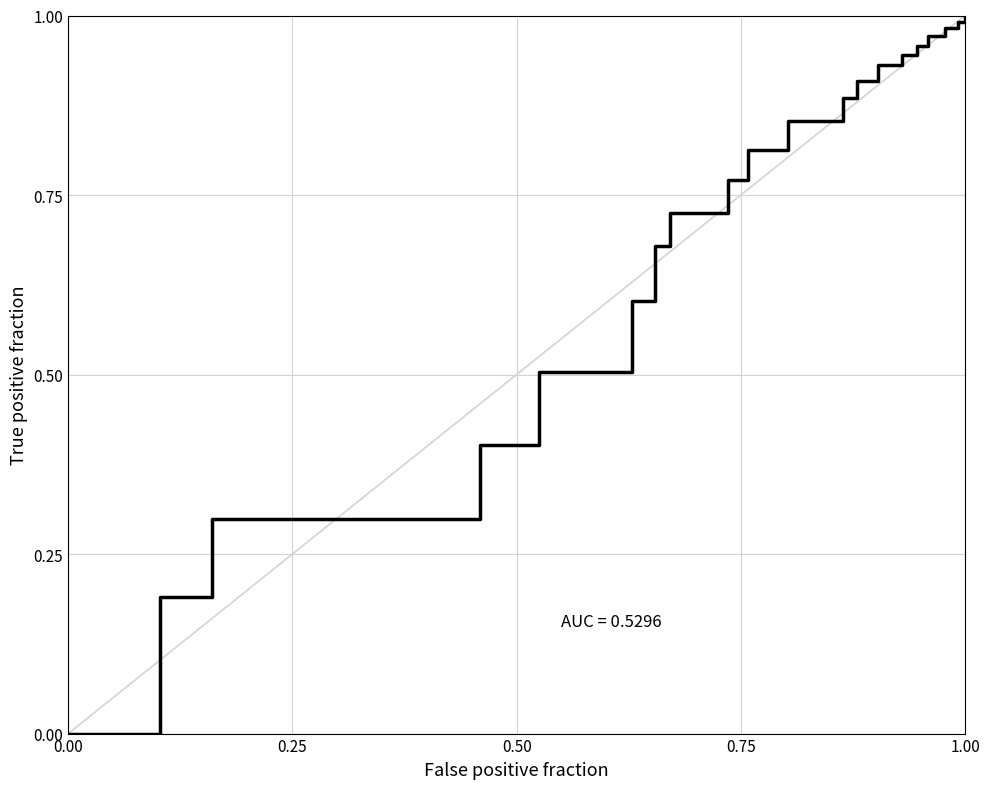

At which category does the chart reach its minimum across all series?

0.00